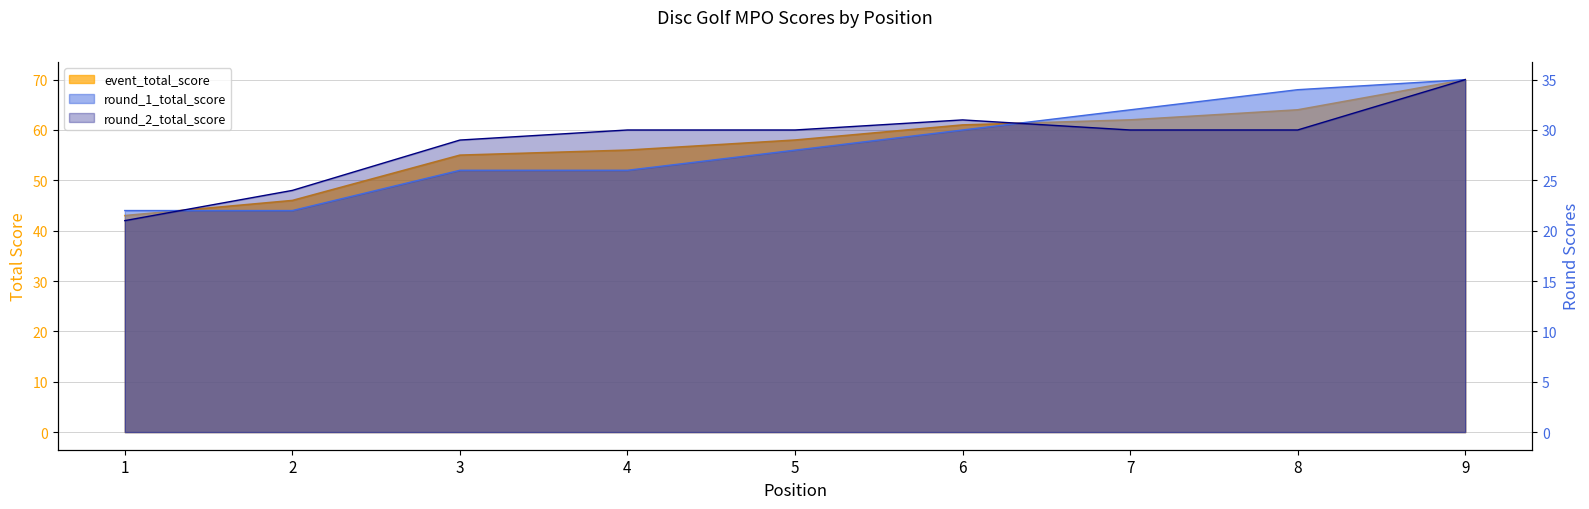

The value of round_2_total_score at 3 is 45. True or false?

False